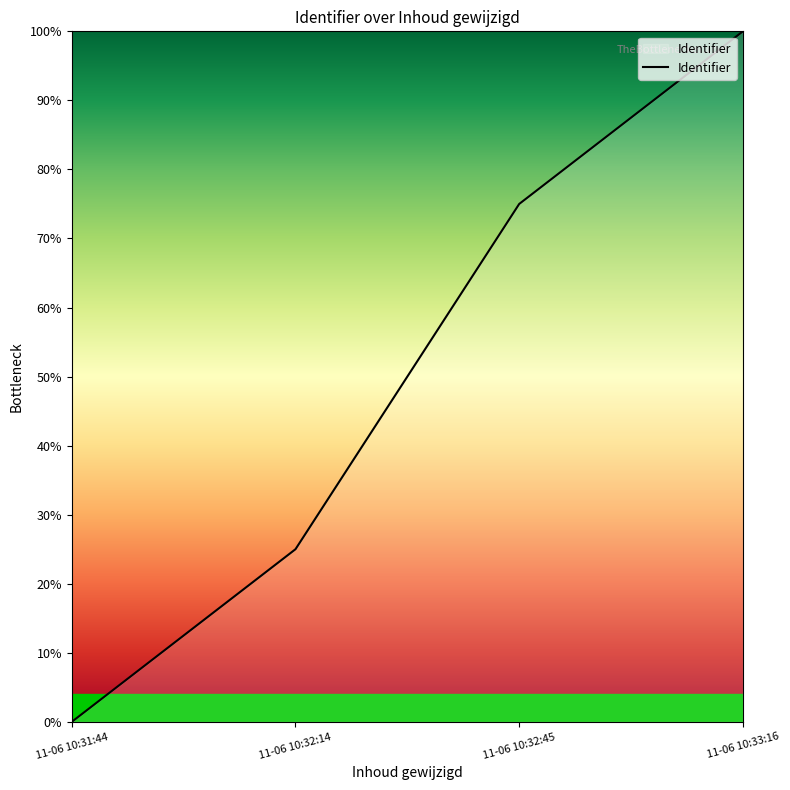

How many values are above zero?

3